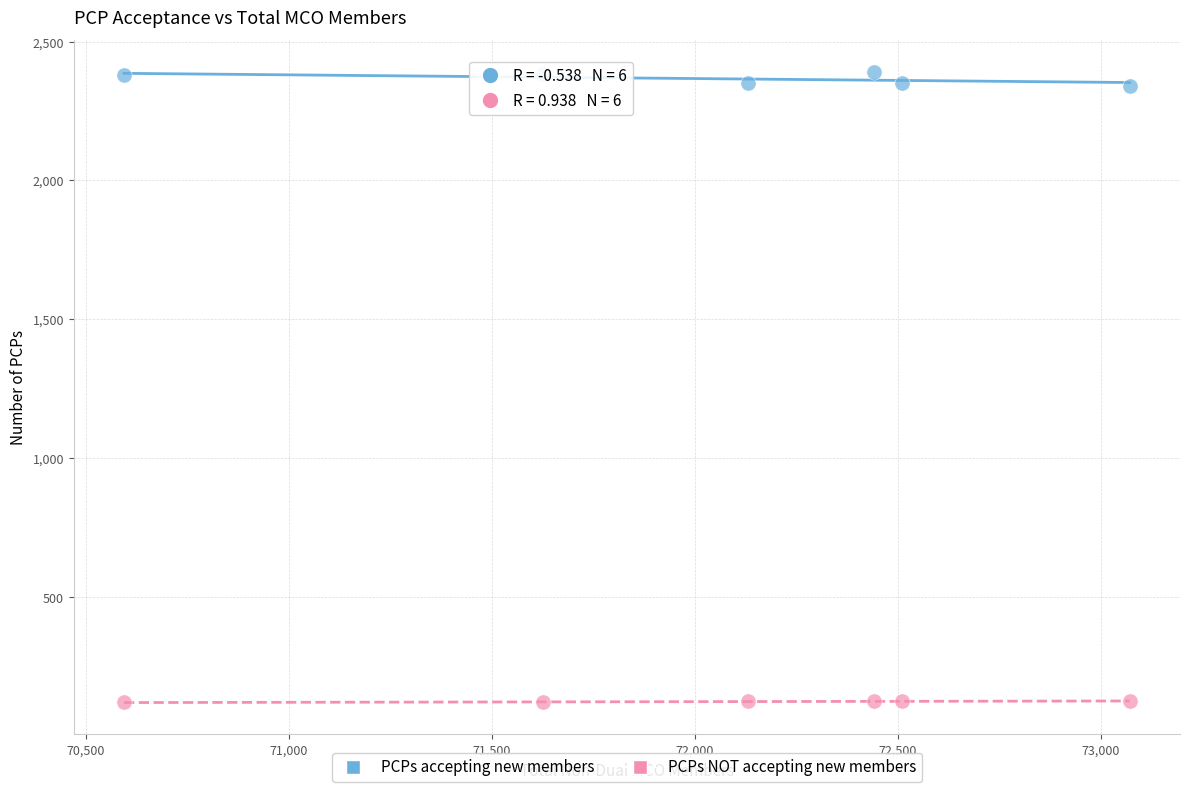

What are all the series names shown in the legend?

PCPs accepting new members, PCPs NOT accepting new members